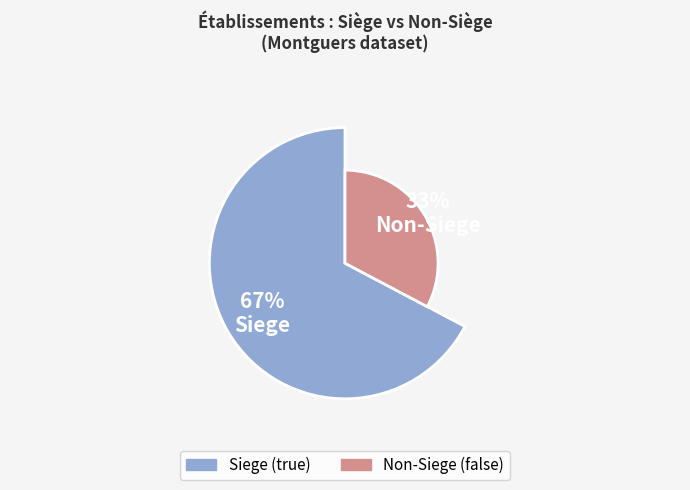

To the nearest percent, what is the average slice percentage?

50%